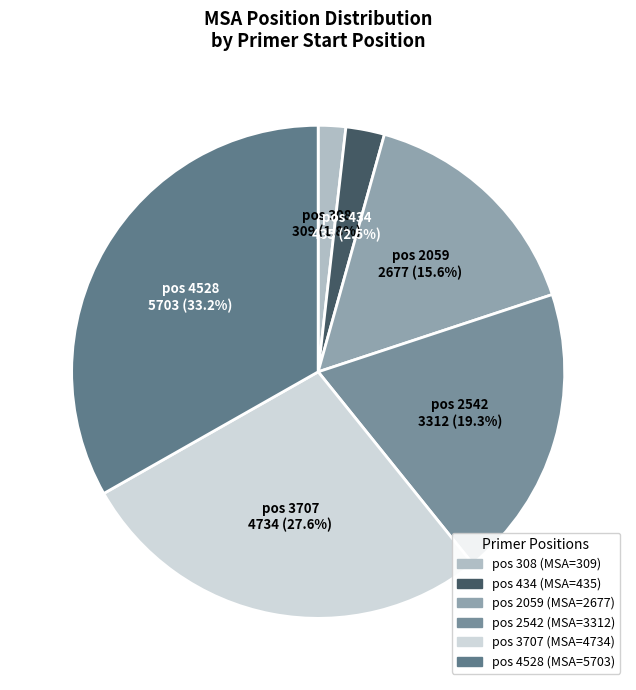

Is there a majority slice in this chart?

No